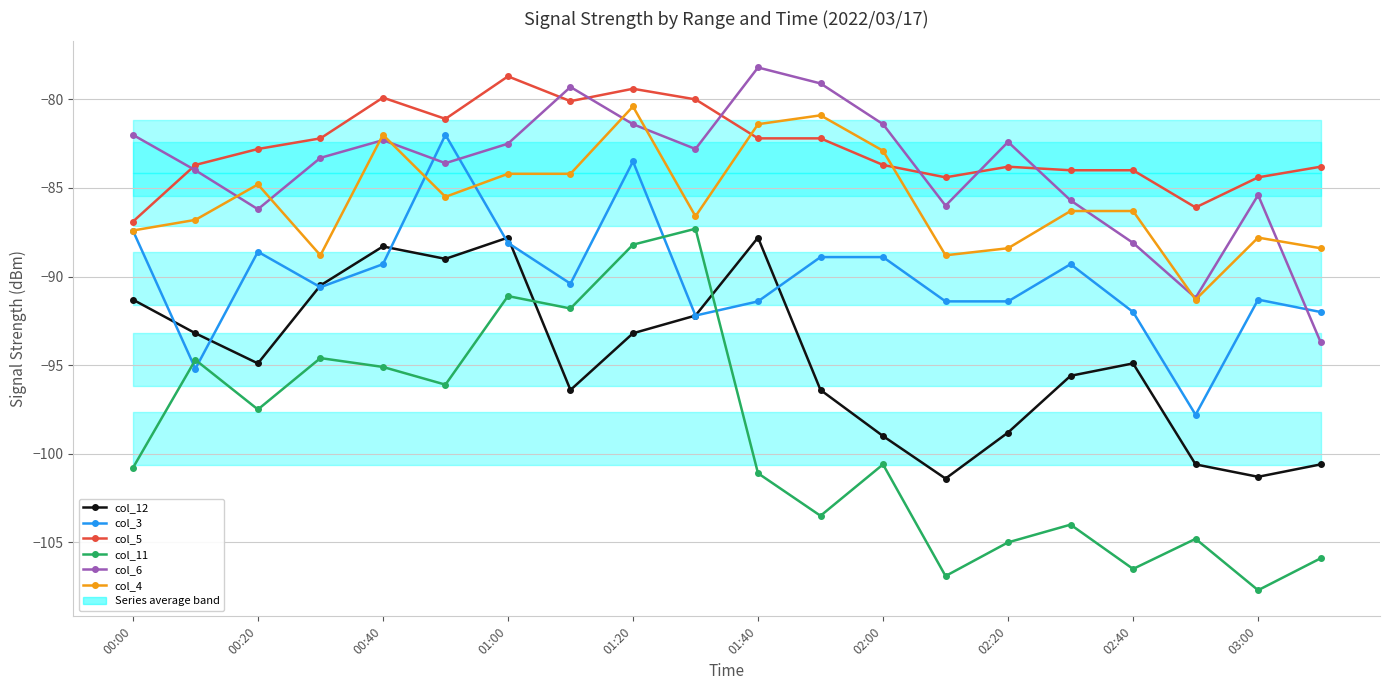

What is the difference between the maximum and minimum values in the col_5 series?

8.2